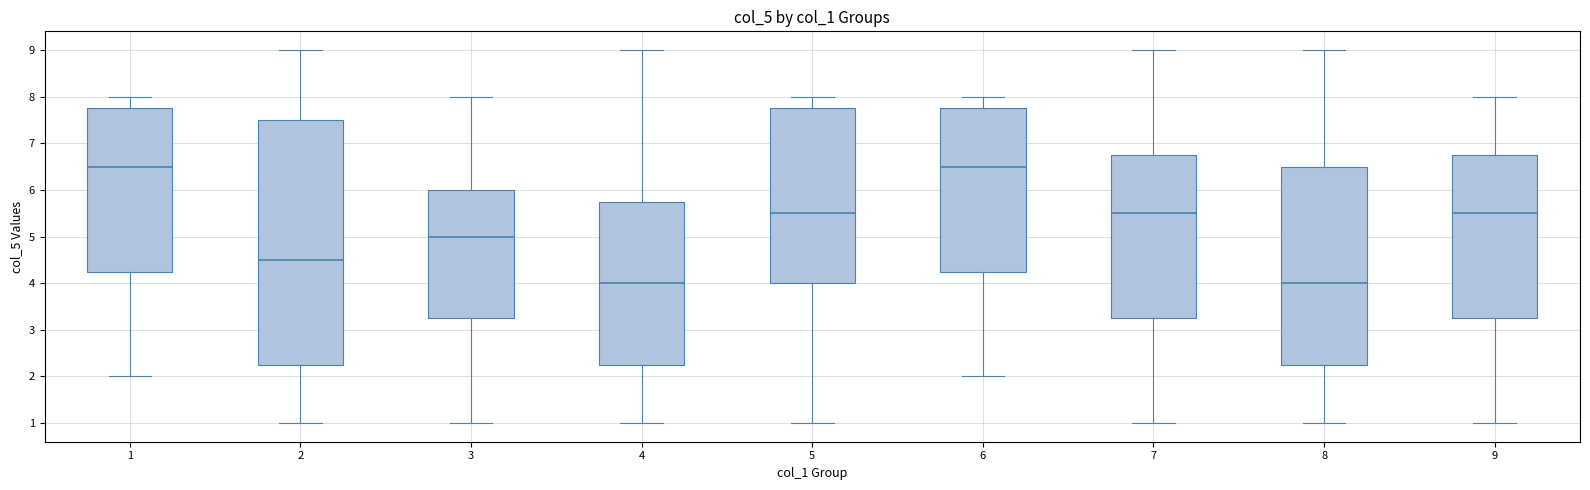

Reading left to right, transcribe this box plot: for each box, give where its median line is, the range the box spans, and where its two whiskers end, as read against the y-axis. The values are not printed on the chart, so give them approximately, as read against the axis.

1: median 6.5, box 4.3 to 7.8, whiskers 2.0 to 8.0
2: median 4.5, box 2.3 to 7.5, whiskers 1.0 to 9.0
3: median 5.0, box 3.3 to 6.0, whiskers 1.0 to 8.0
4: median 4.0, box 2.3 to 5.8, whiskers 1.0 to 9.0
5: median 5.5, box 4.0 to 7.8, whiskers 1.0 to 8.0
6: median 6.5, box 4.3 to 7.8, whiskers 2.0 to 8.0
7: median 5.5, box 3.3 to 6.8, whiskers 1.0 to 9.0
8: median 4.0, box 2.3 to 6.5, whiskers 1.0 to 9.0
9: median 5.5, box 3.3 to 6.8, whiskers 1.0 to 8.0